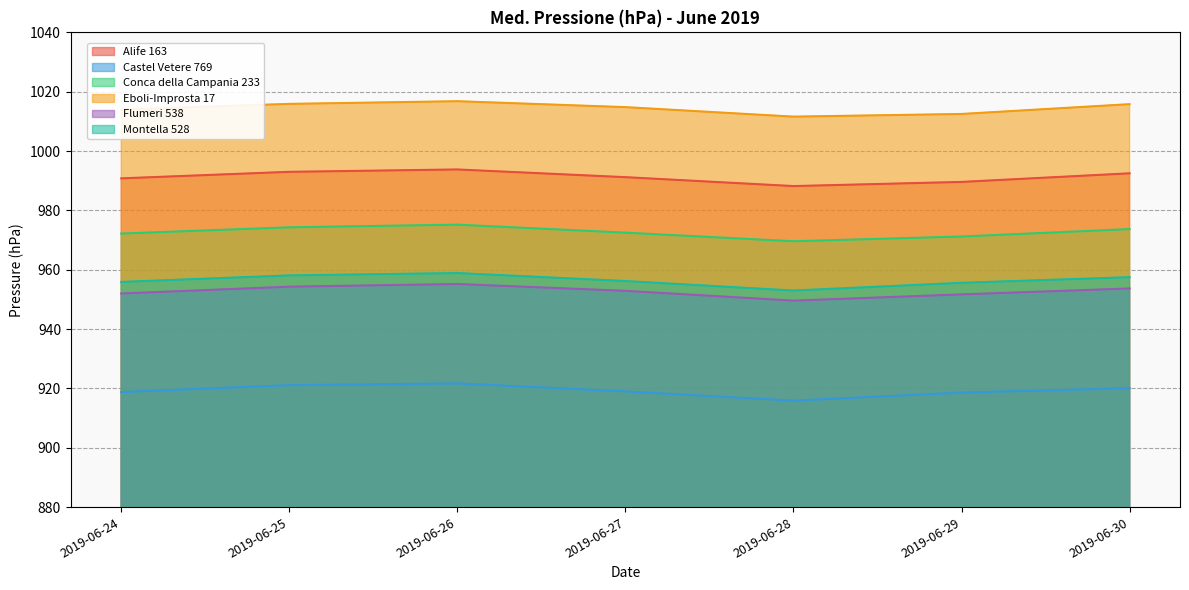

List the labels in order of Alife 163 value, smallest first.

2019-06-28, 2019-06-29, 2019-06-24, 2019-06-27, 2019-06-30, 2019-06-25, 2019-06-26